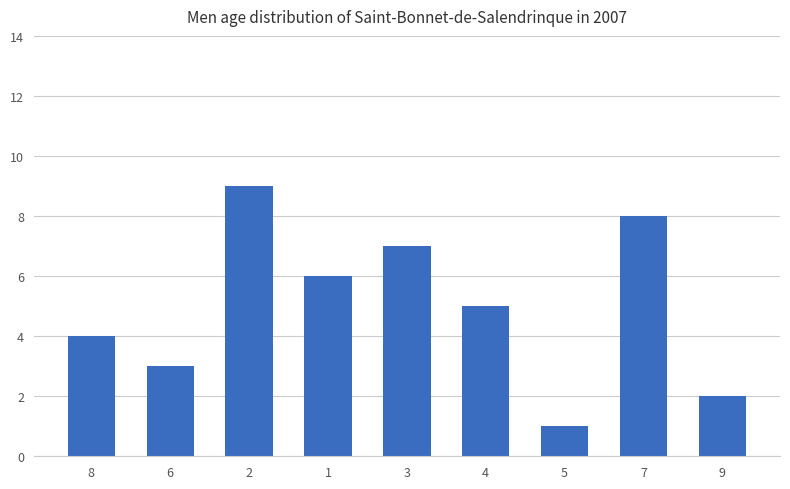

Which has a higher value, 5 or 3?

3